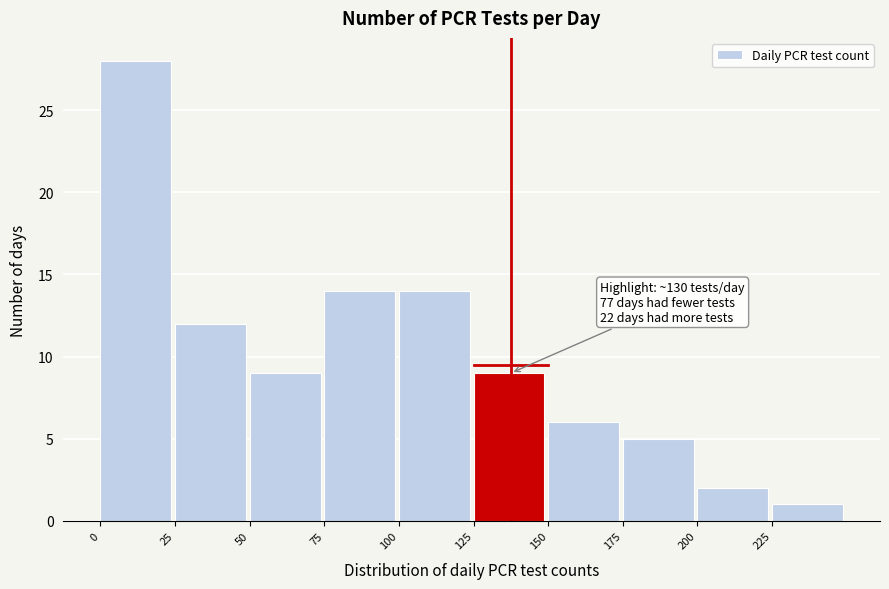

Over which range of the x-axis is the bar tallest?

0 to 25